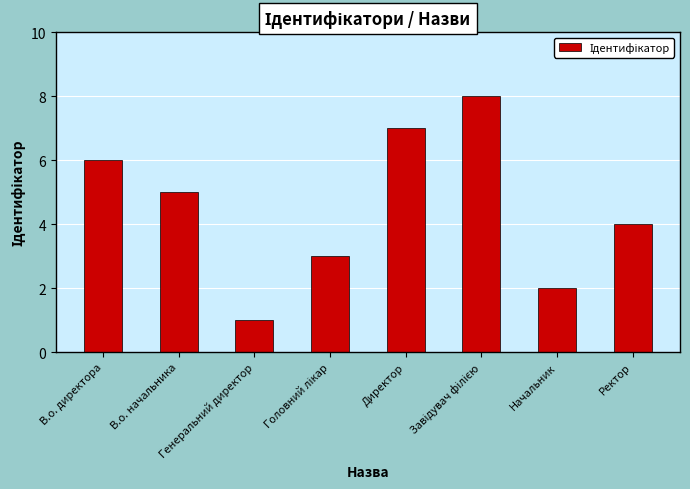

What is the difference between the maximum and minimum values?

7